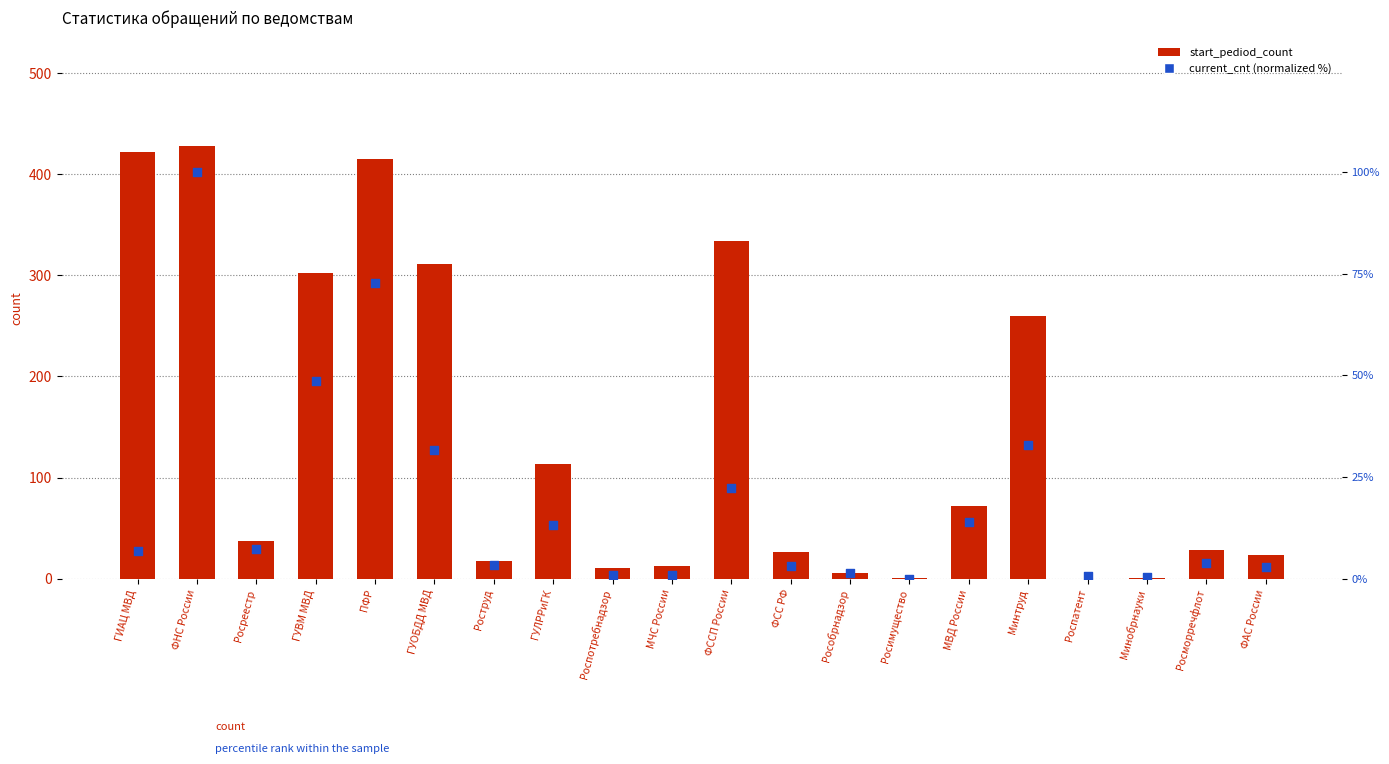

At which category is the sum across all series the highest?

ФНС России